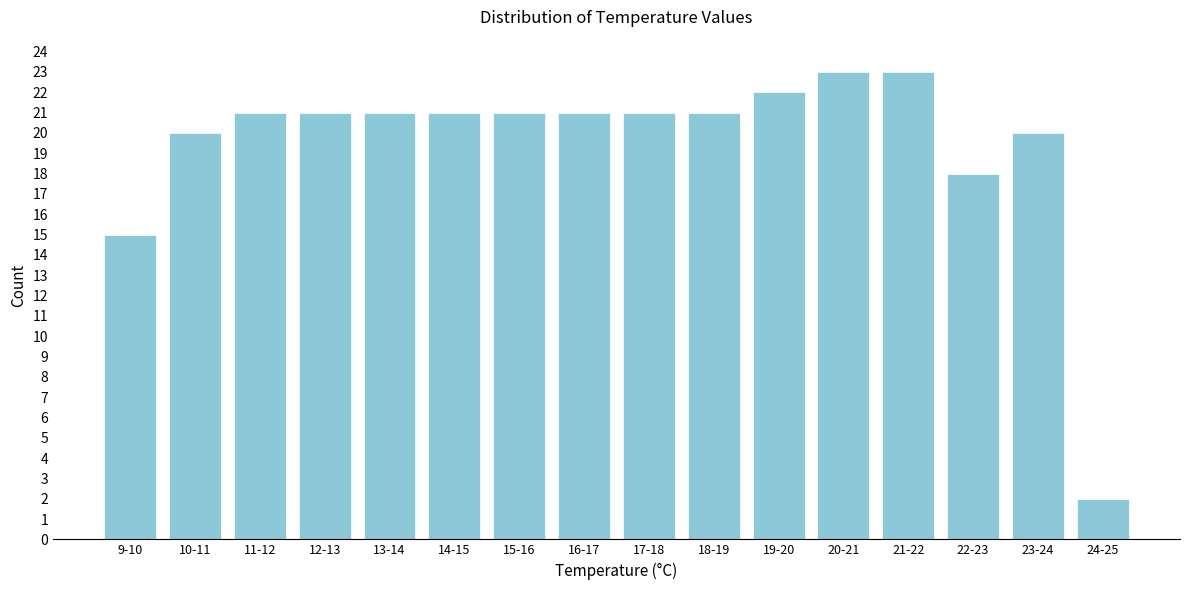

Reading left to right, transcribe all the data shown in this chart.

15	20	21	21	21	21	21	21	21	21	22	23	23	18	20	2